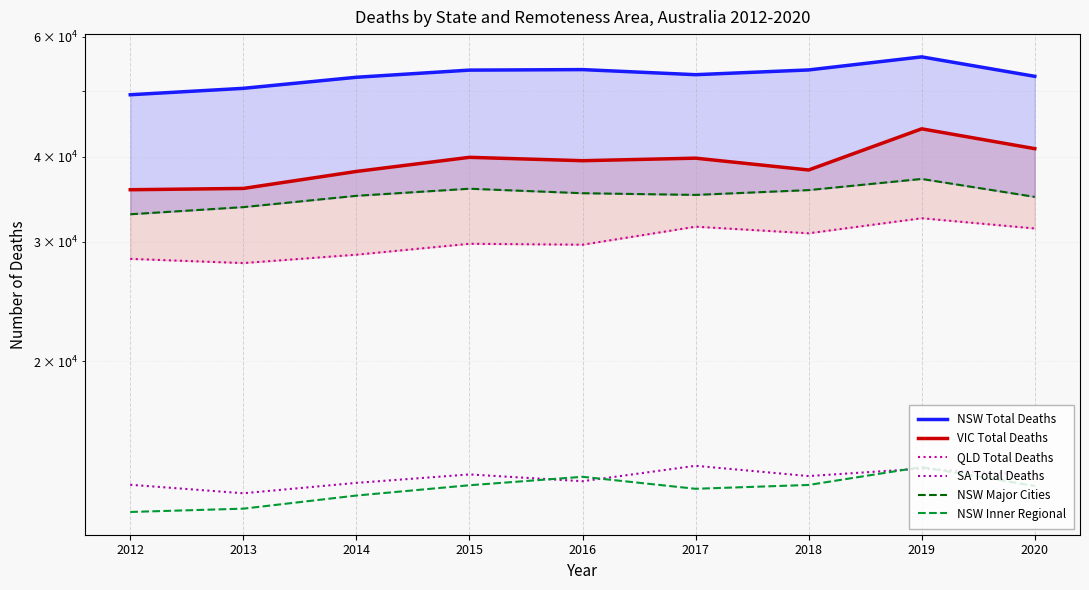

What is the spread (max minus min) of values at 2019?

42141